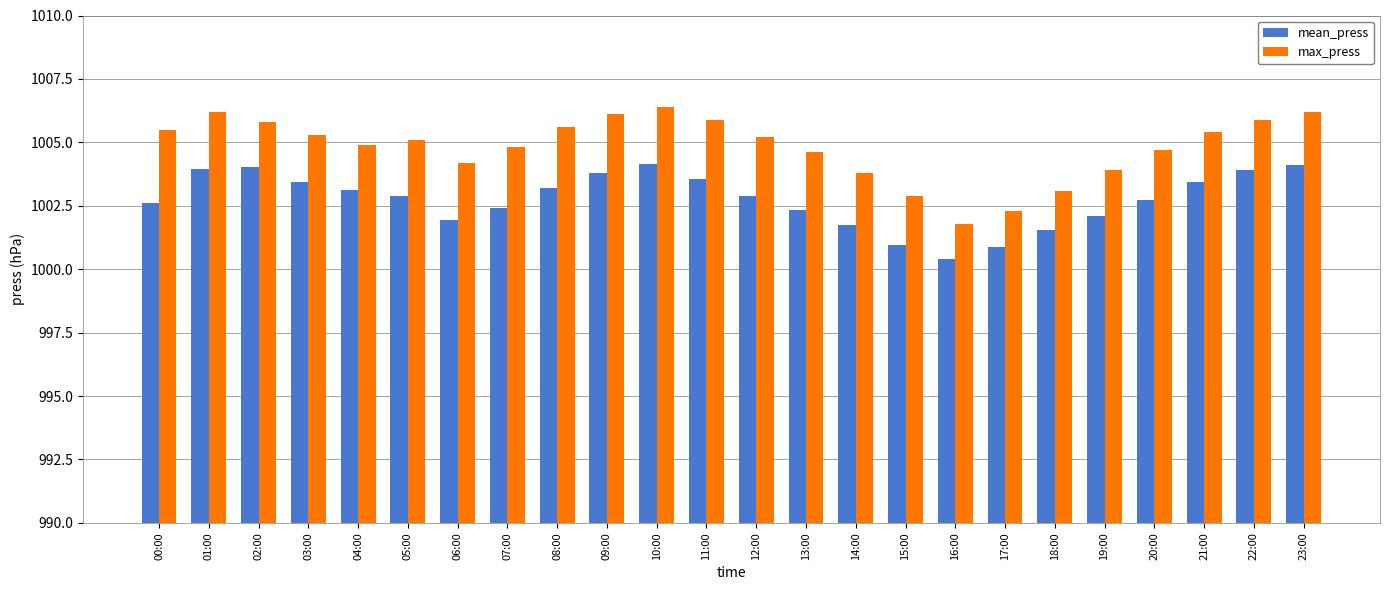

What is the total value across all series at 14:00?

2005.6